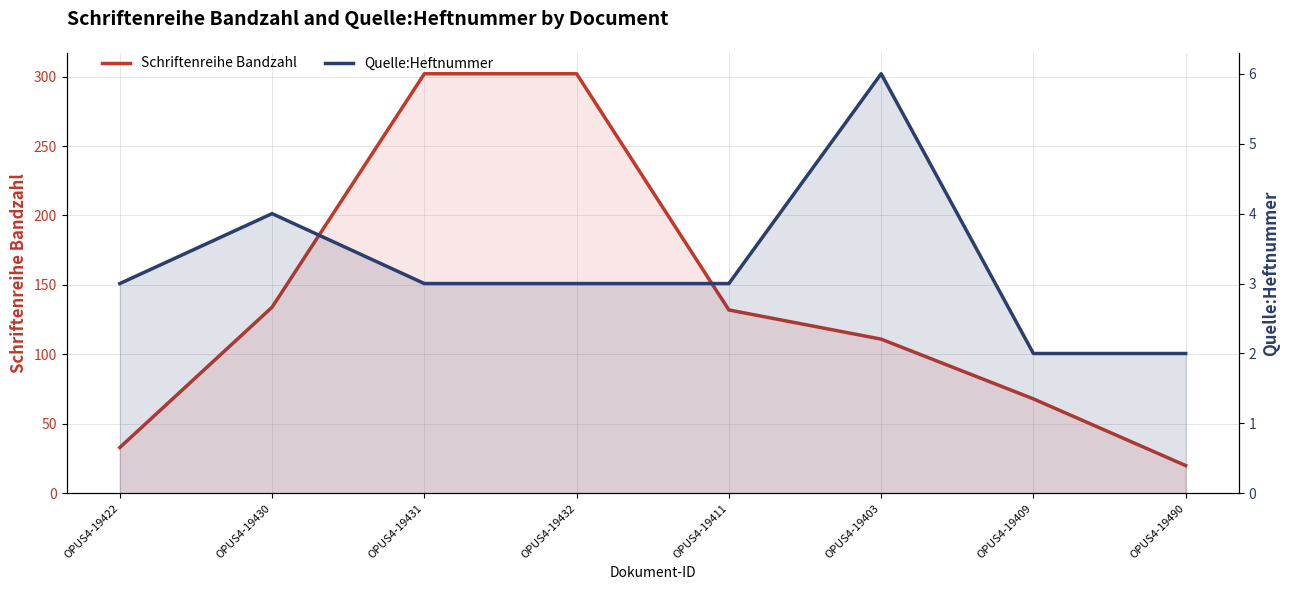

True or false: Schriftenreihe Bandzahl and Quelle:Heftnummer intersect in this chart.

False